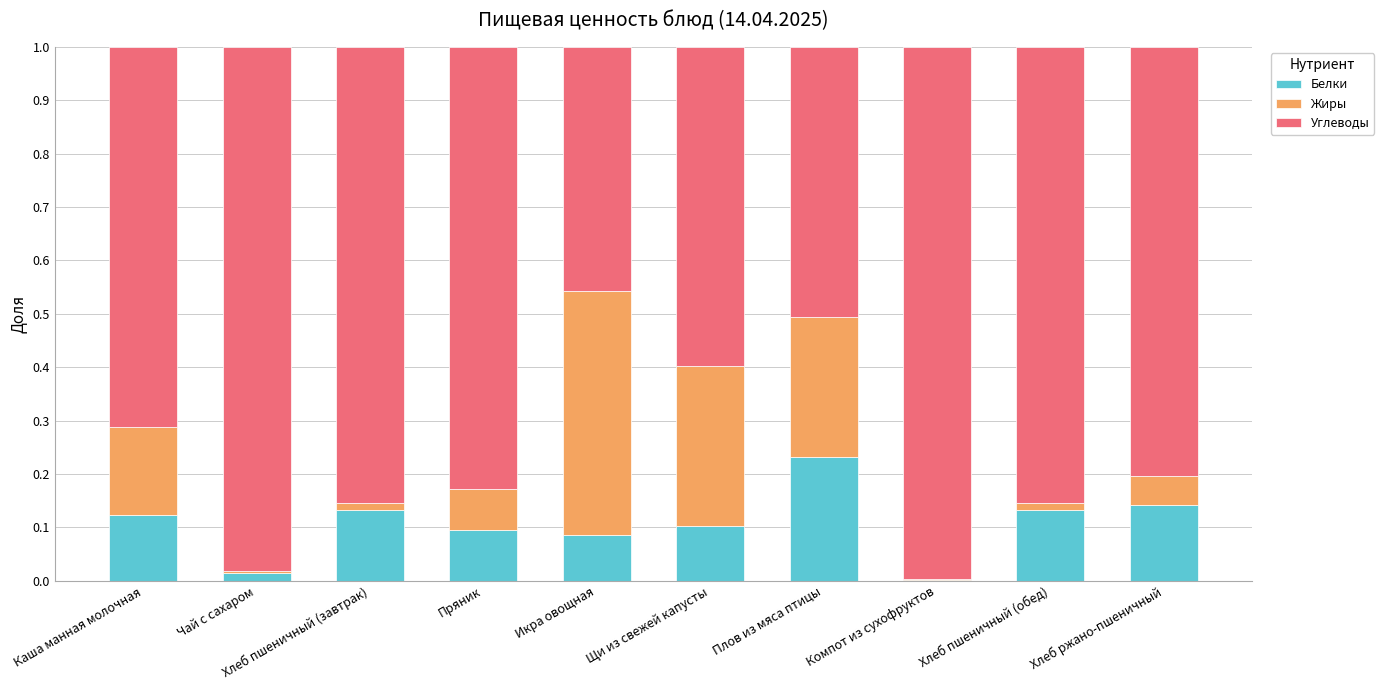

The Белки series shows 0.1 at Пряник. True or false?

True